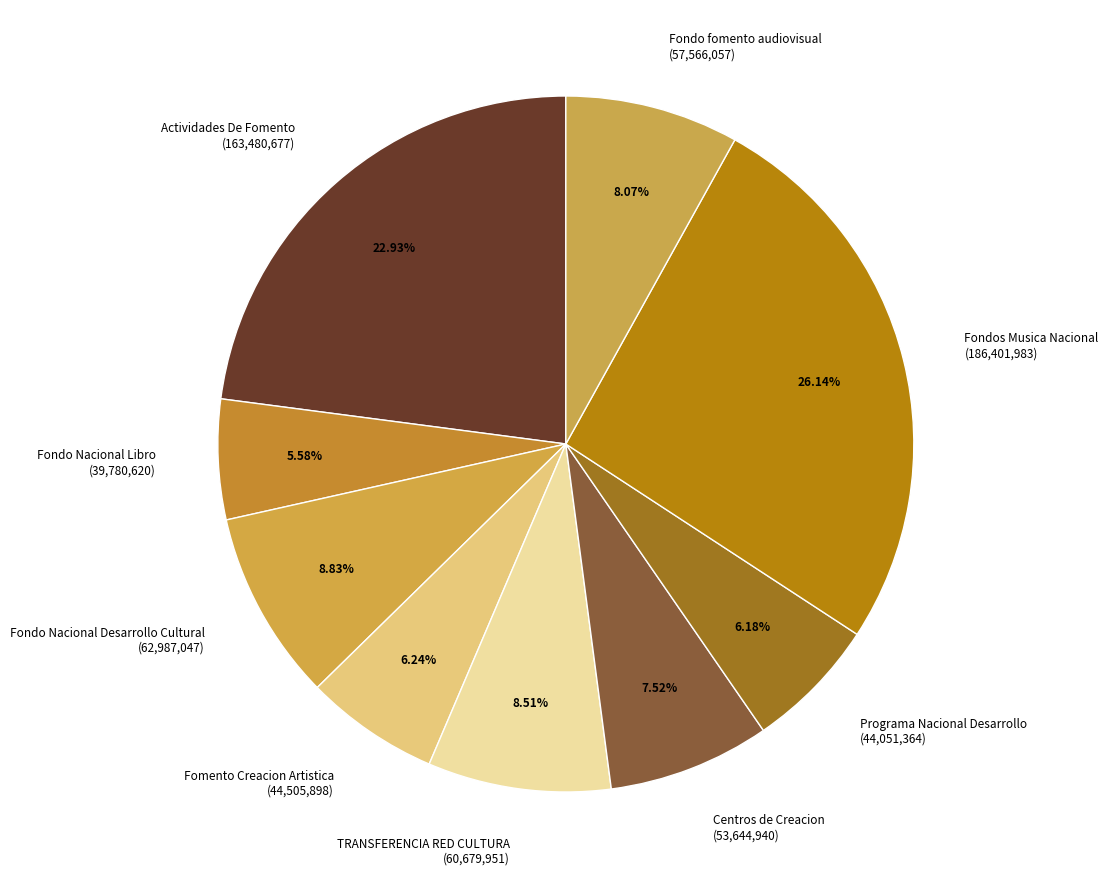

To the nearest percent, what is the difference between the largest and smallest slice percentages?

21%